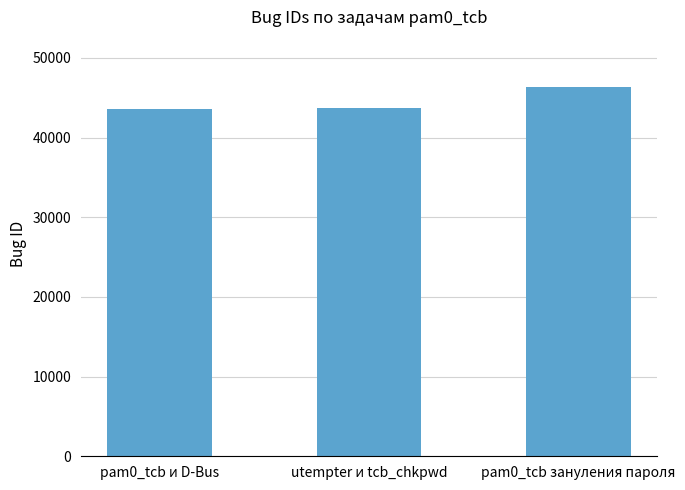

Is it true that the value at utempter и tcb_chkpwd is 43701?

True